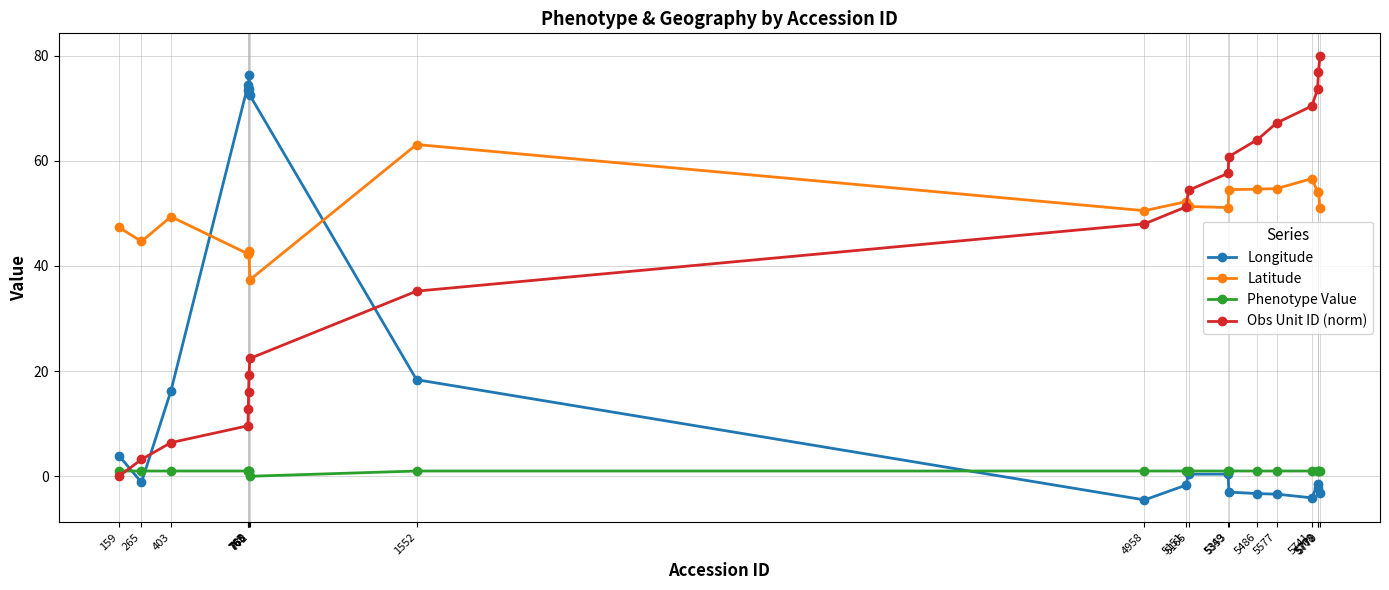

Which series has the largest total across all categories?

Latitude